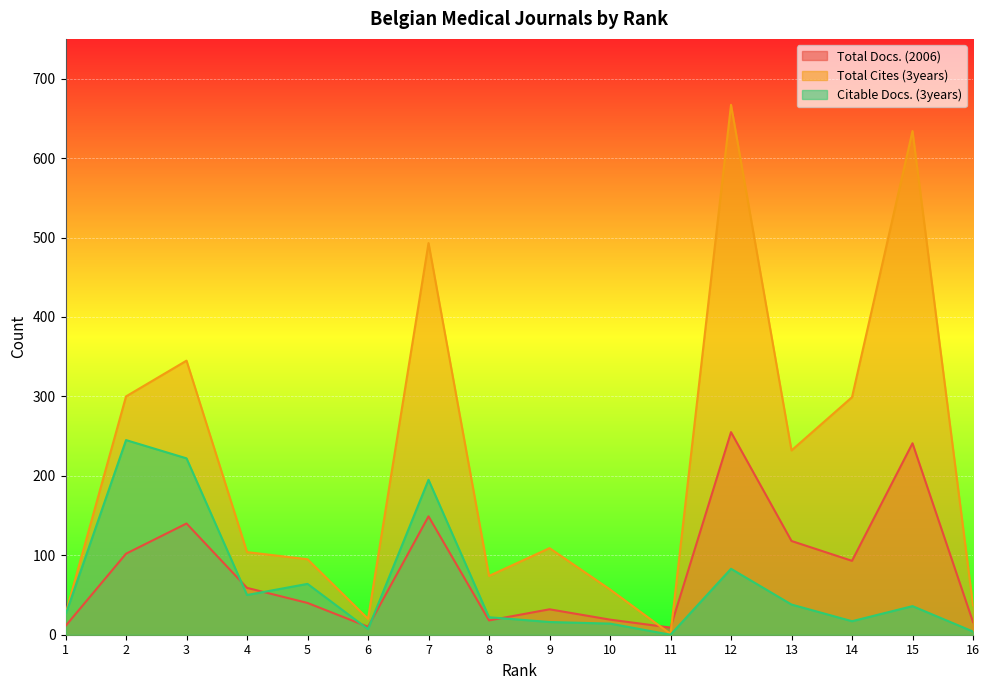

What is the value of the Total Docs. (2006) point at the 14th from the left?

93